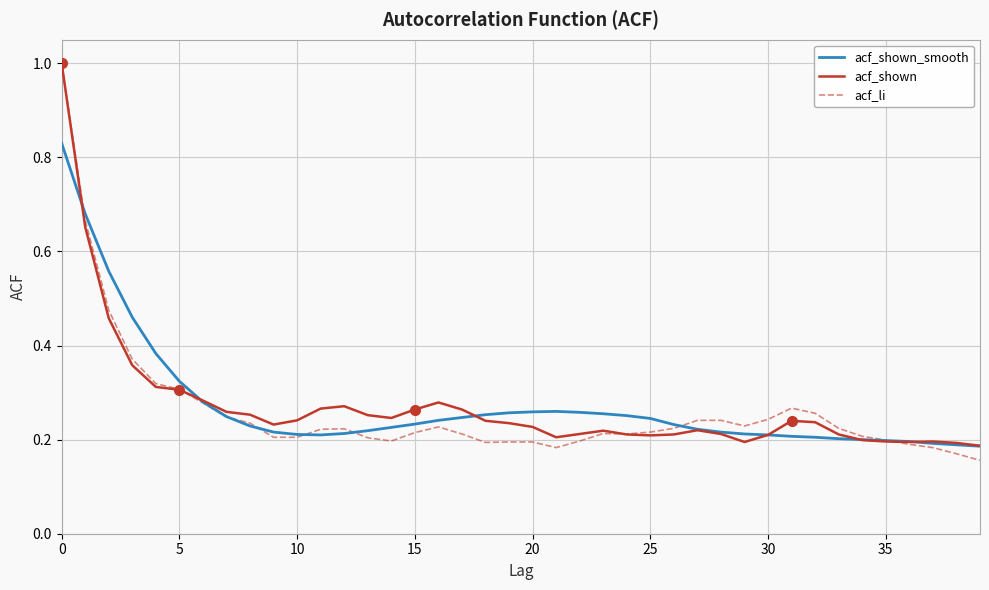

What is the maximum value for acf_li?

1.0